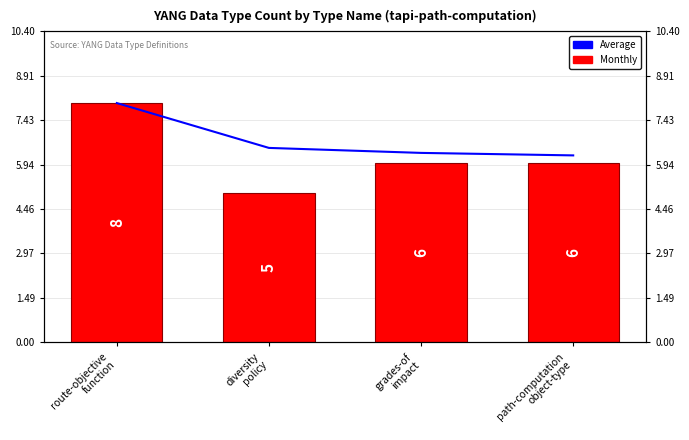

Count the number of categories in the chart.

4